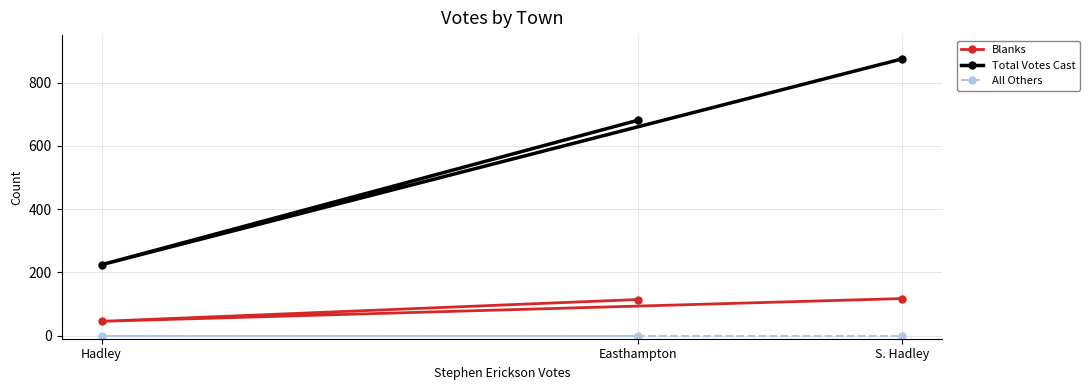

The Total Votes Cast series shows 681 at Easthampton. True or false?

True